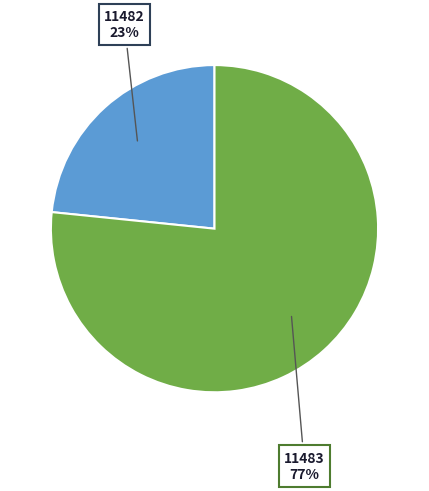

To the nearest percent, what percentage of the pie is 11482?

23%